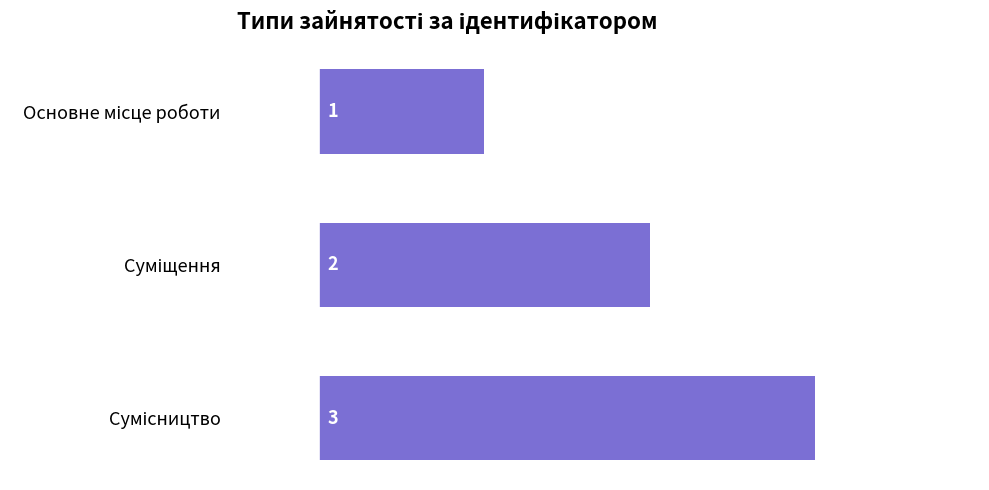

What is the sum of all values?

6